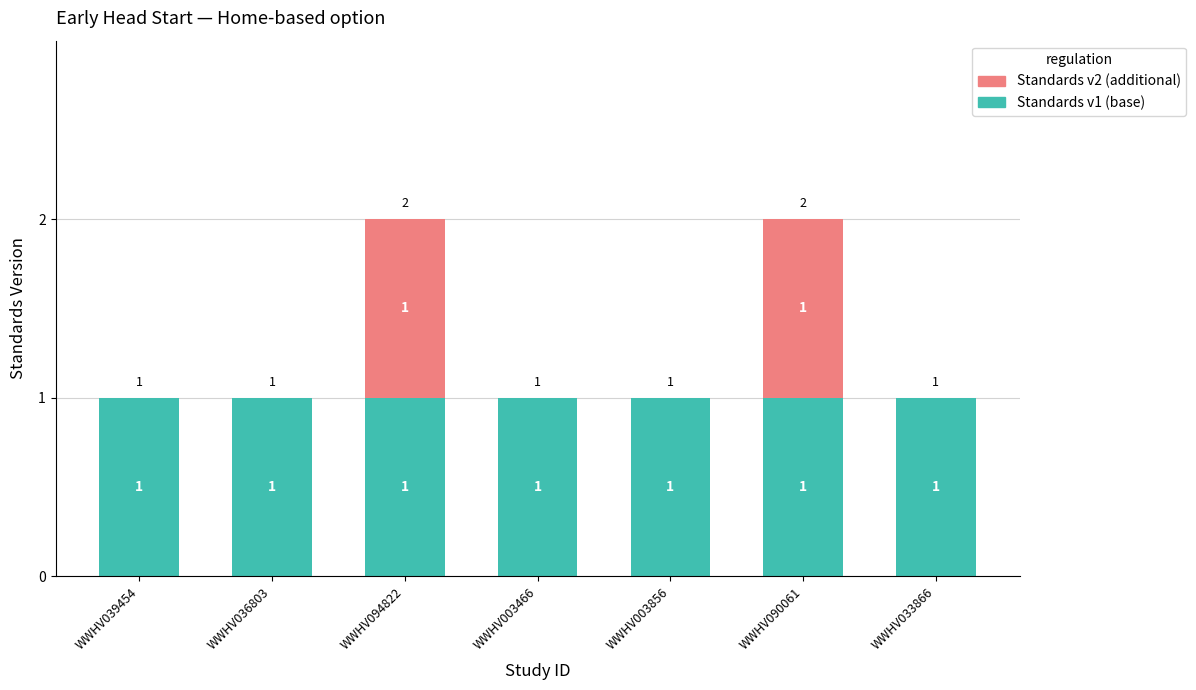

Reading right to left, list the values for the Standards v1 (base) series.

WWHV033866=1	WWHV090061=1	WWHV003856=1	WWHV003466=1	WWHV094822=1	WWHV036803=1	WWHV039454=1